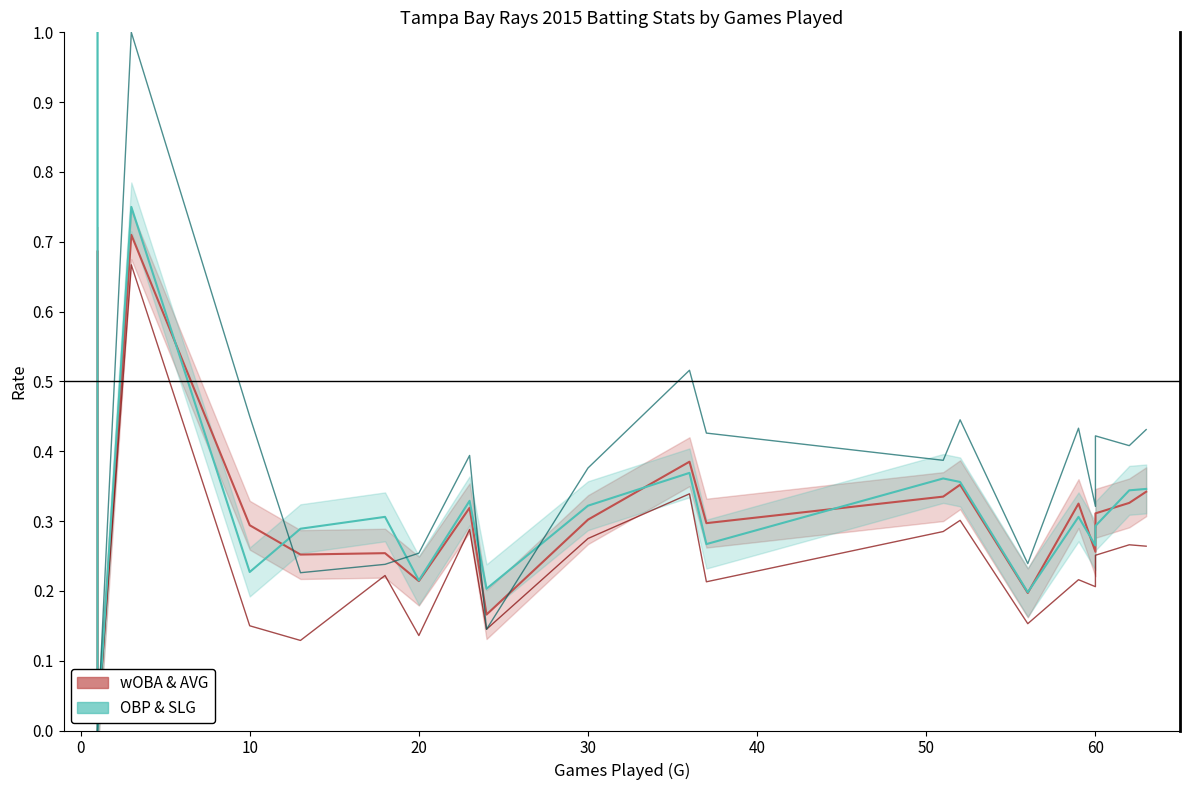

What is the greatest value displayed?

1.0